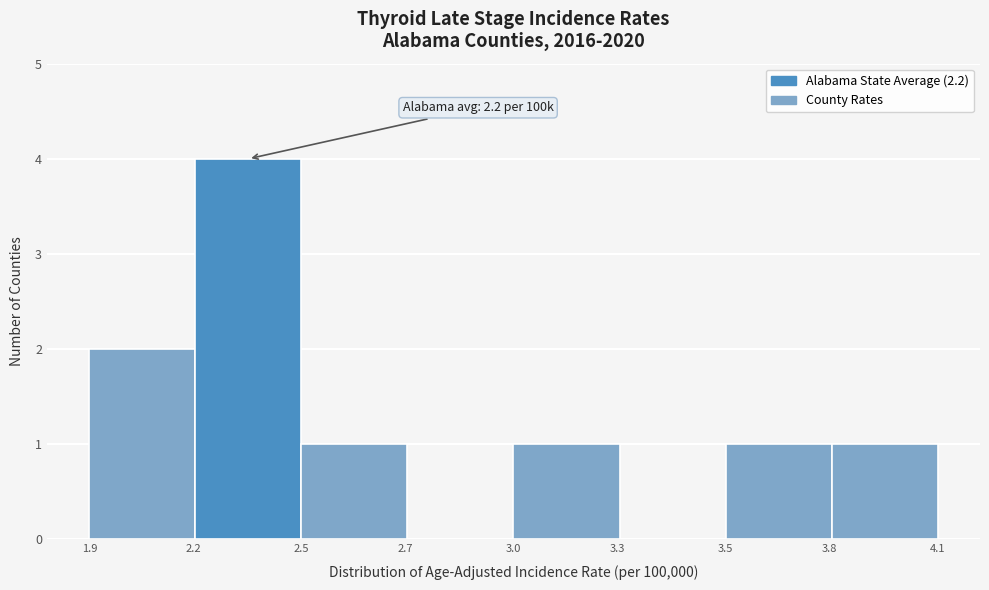

Reading left to right, transcribe all the data shown in this chart.

2.2=2	2.5=4	2.7=1	3.0=0	3.3=1	3.5=0	3.8=1	4.1=1